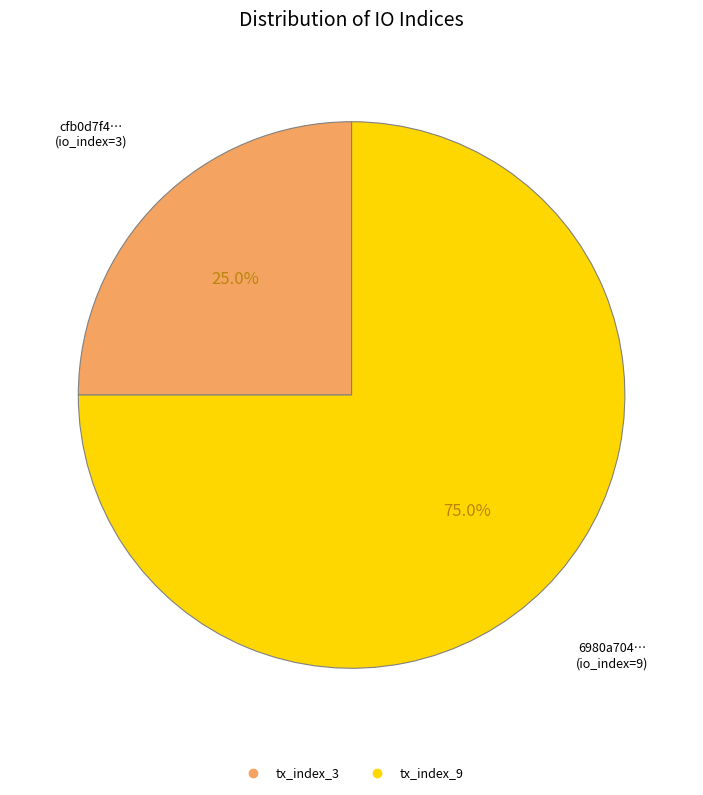

To the nearest percent, what portion does tx_index_9 represent?

75%